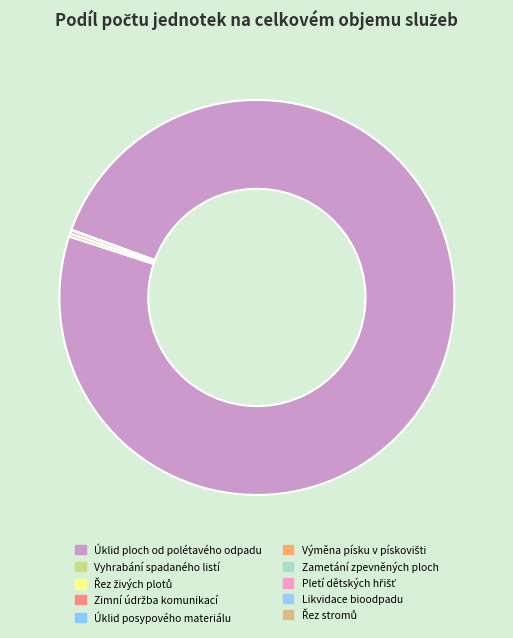

To the nearest percent, what is the difference between the largest and smallest slice percentages?

99%